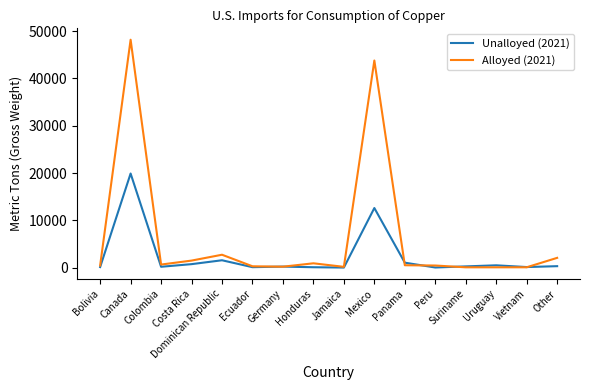

At which label does Alloyed (2021) reach its peak?

Canada